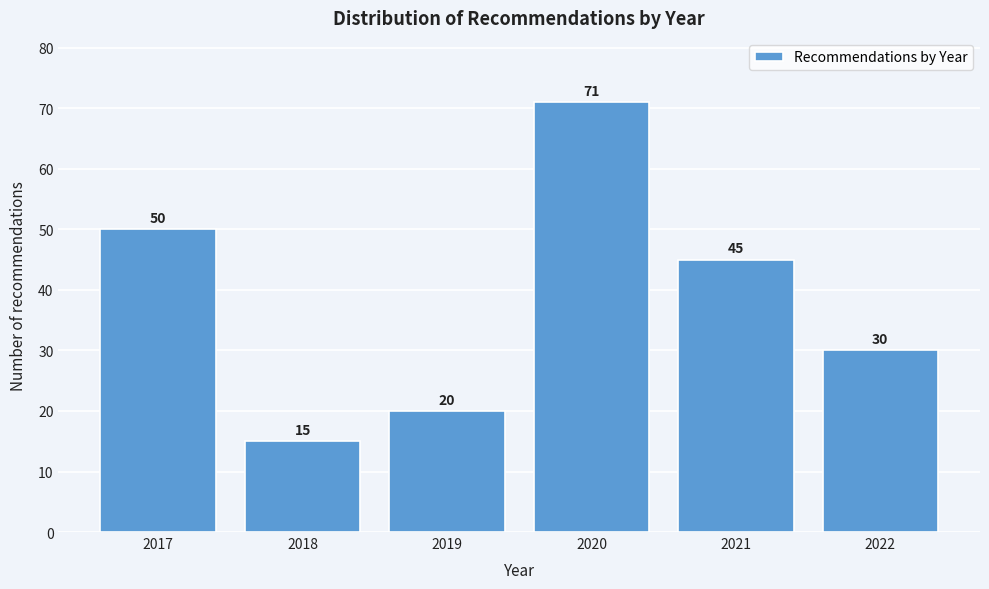

Reading left to right, what are all the values shown in this chart?

2017=50	2018=15	2019=20	2020=71	2021=45	2022=30